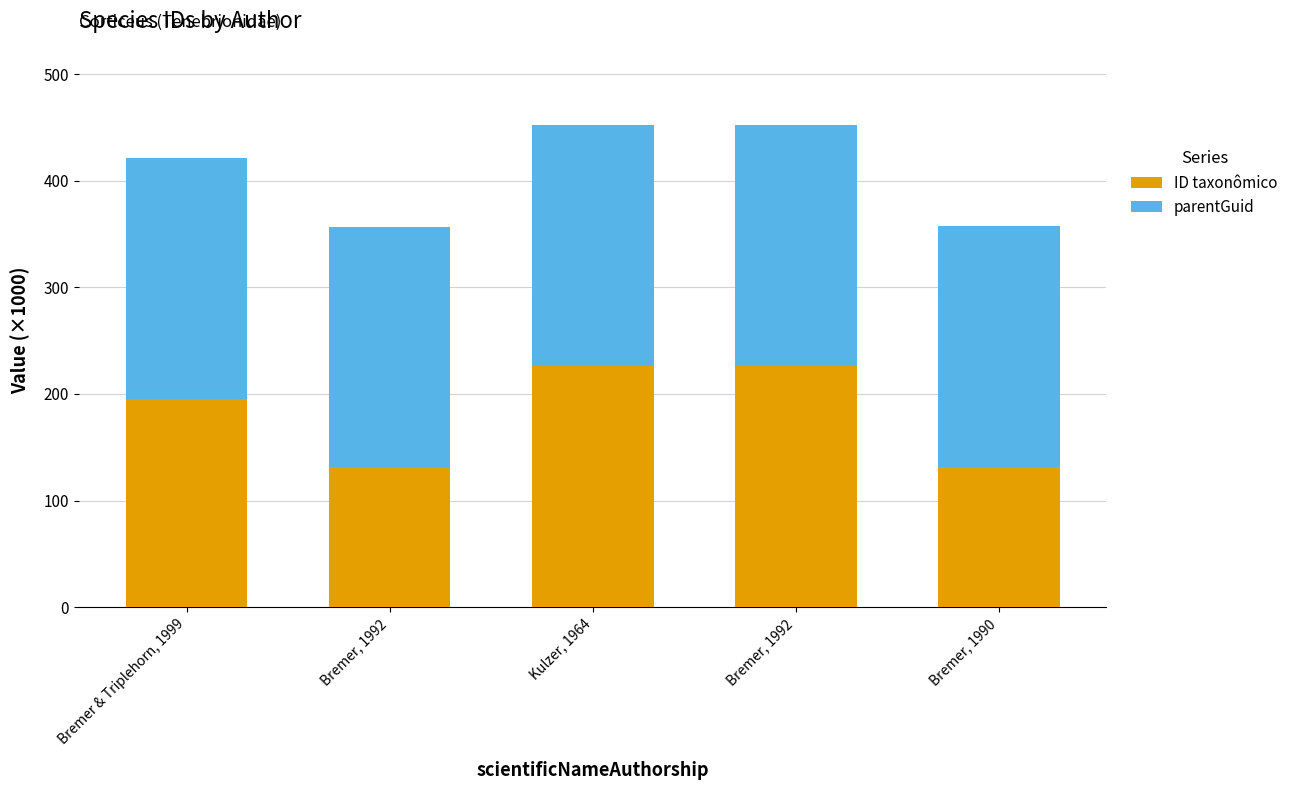

Rank the series by their average value, from lowest to highest.

ID taxonômico, parentGuid